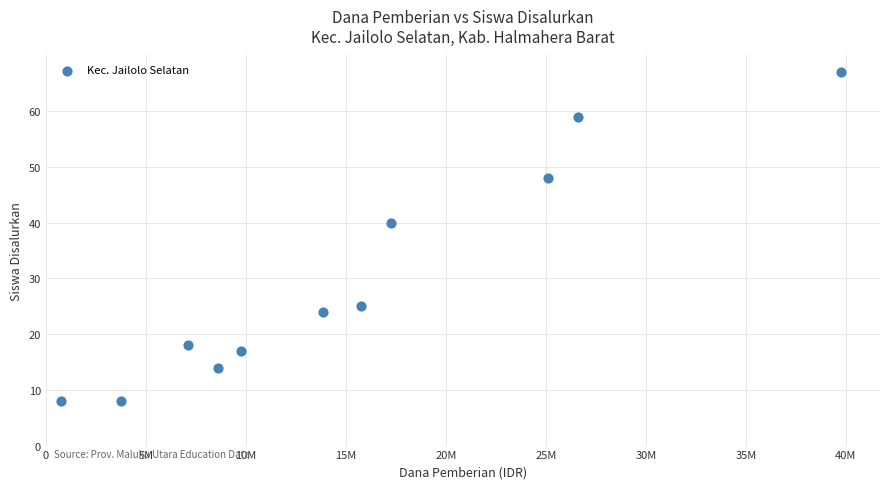

What Y value in the scatter plot is closest to 37?

40